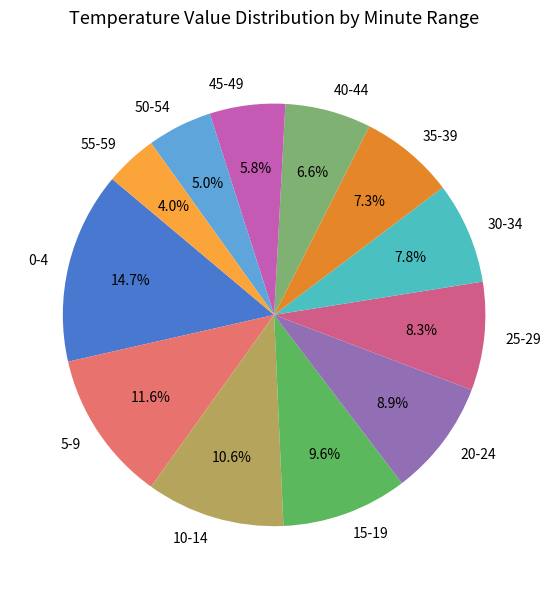

Rank the categories by value from highest to lowest.

0-4, 5-9, 10-14, 15-19, 20-24, 25-29, 30-34, 35-39, 40-44, 45-49, 50-54, 55-59